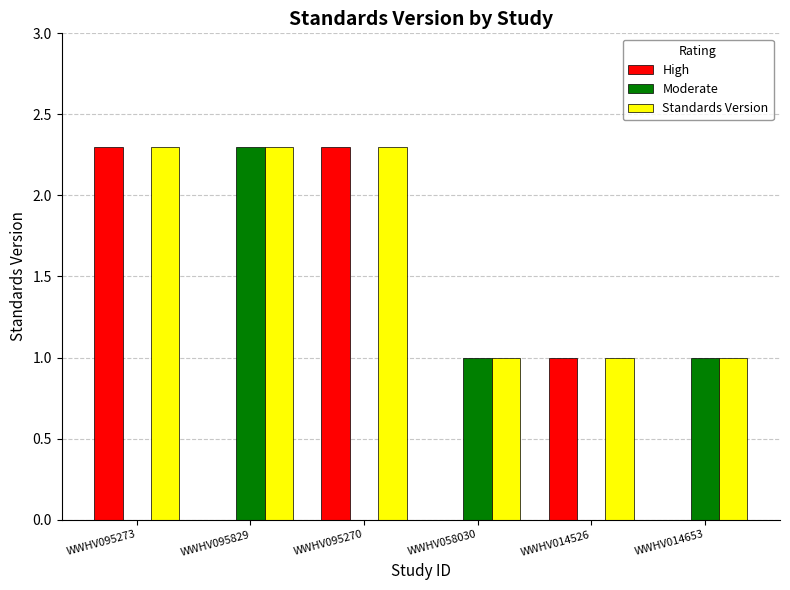

Are the bars horizontal?

No